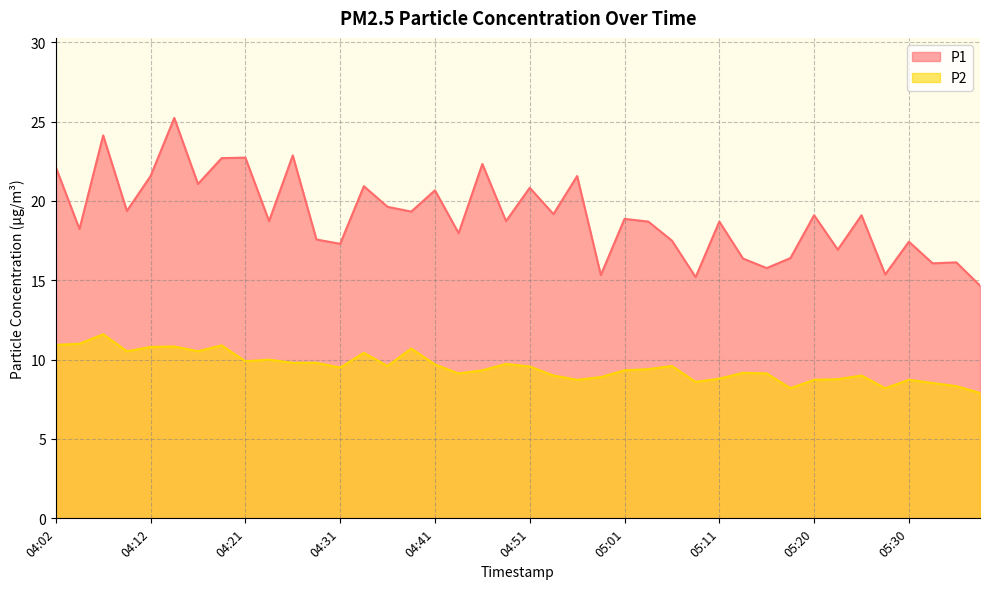

What is the sum of the P1 values at 04:02 and 04:07?

46.3